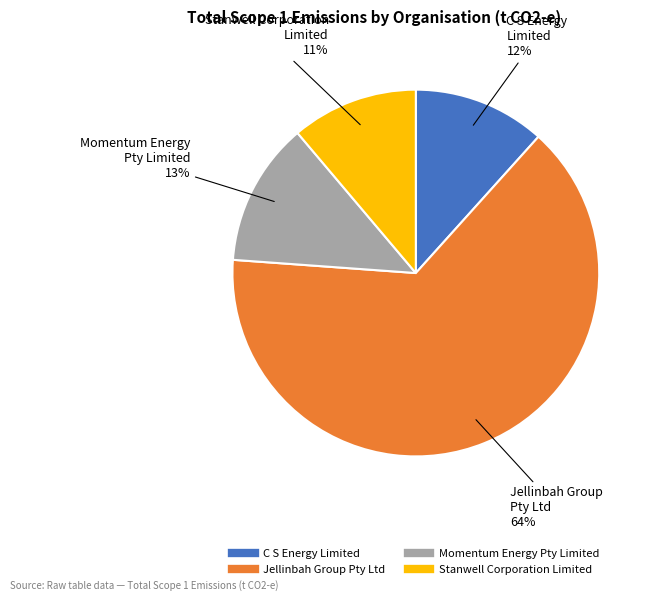

Is there any slice that represents more than half of the pie?

Yes